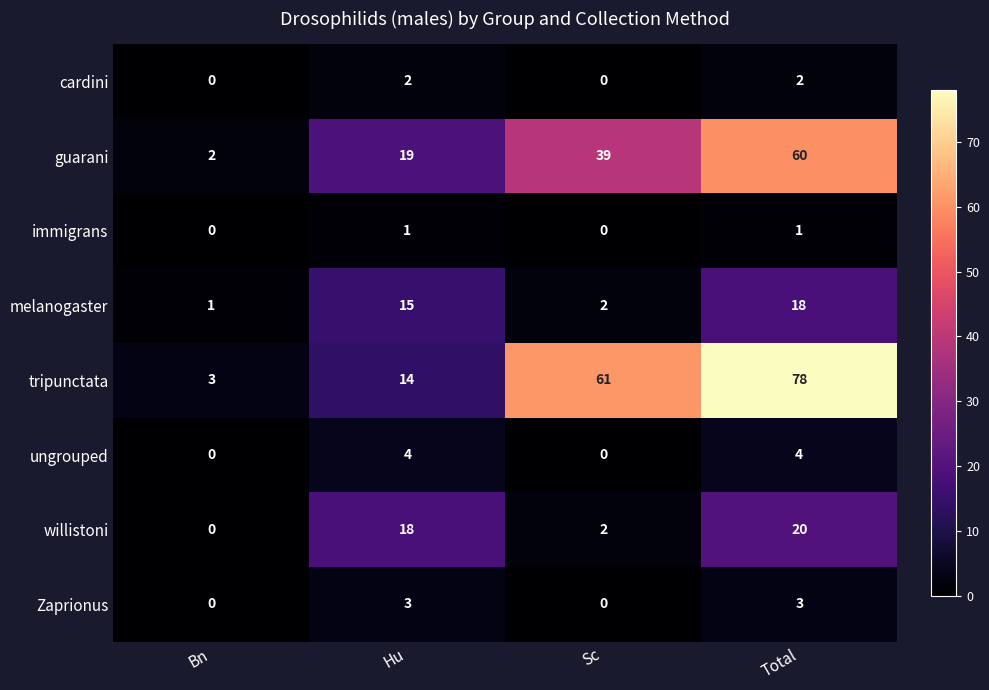

Is it true that tripunctata equals 103 at Total?

False